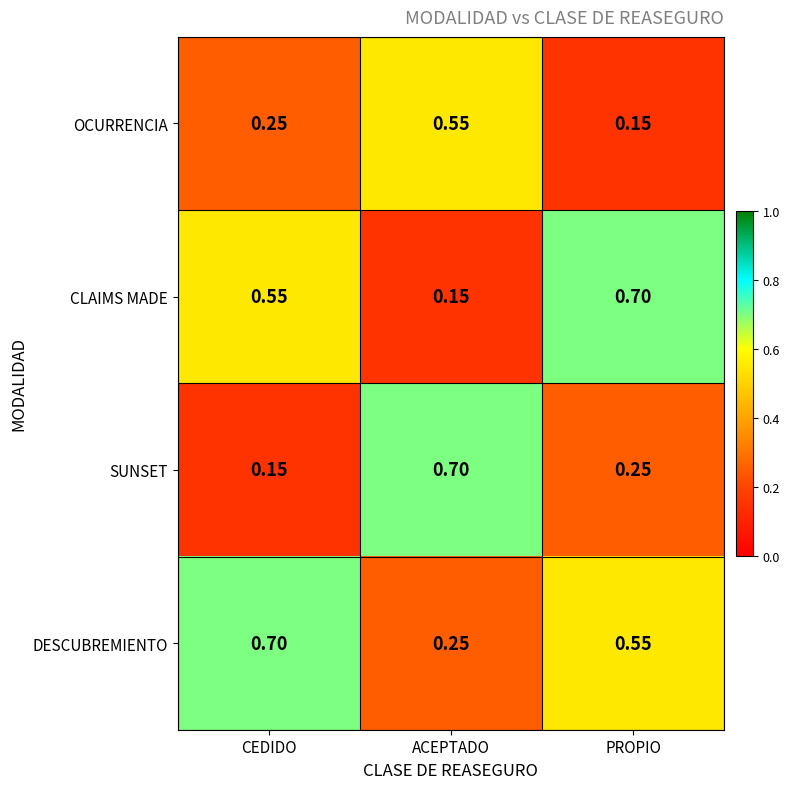

Which series changed the most between CEDIDO and ACEPTADO?

SUNSET